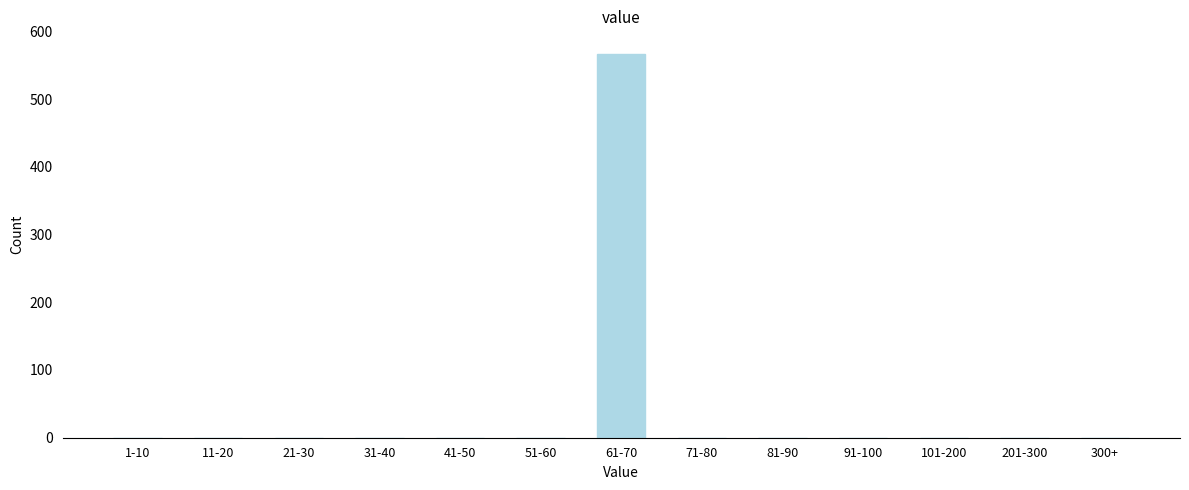

Reading left to right, list all the values displayed in this chart.

1-10=0	11-20=0	21-30=0	31-40=0	41-50=0	51-60=0	61-70=567	71-80=0	81-90=0	91-100=0	101-200=0	201-300=0	300+=0